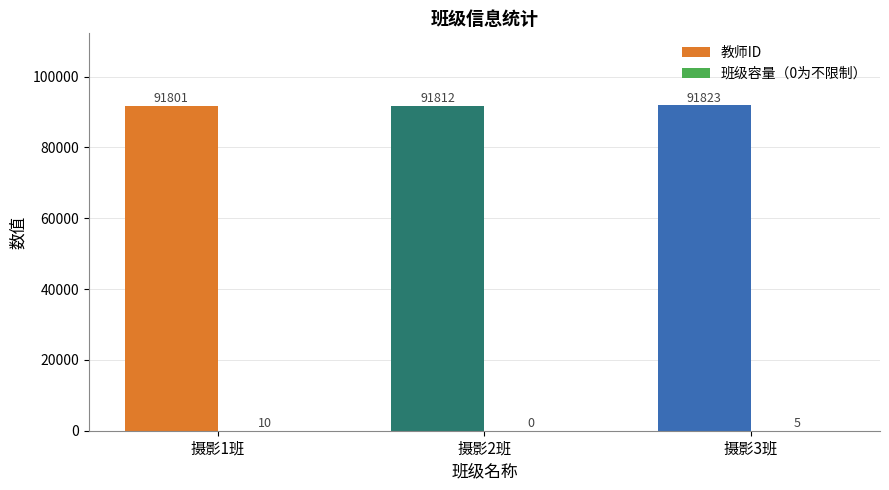

What is the sum of all 教师ID values?

275436